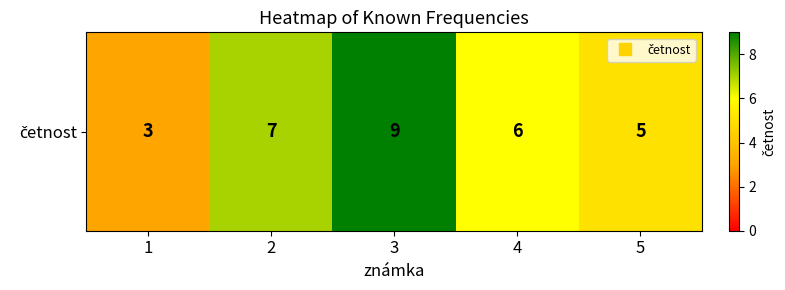

What is the difference between the values at 2 and 4?

1